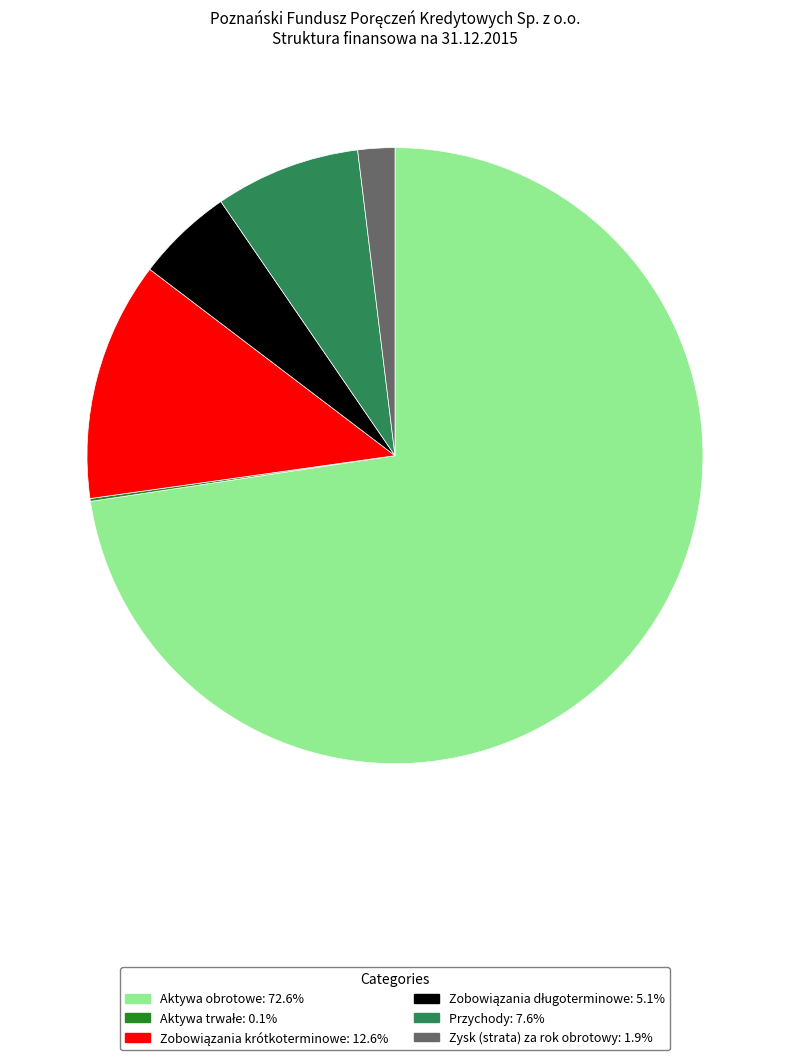

Which category accounts for the majority?

Aktywa obrotowe